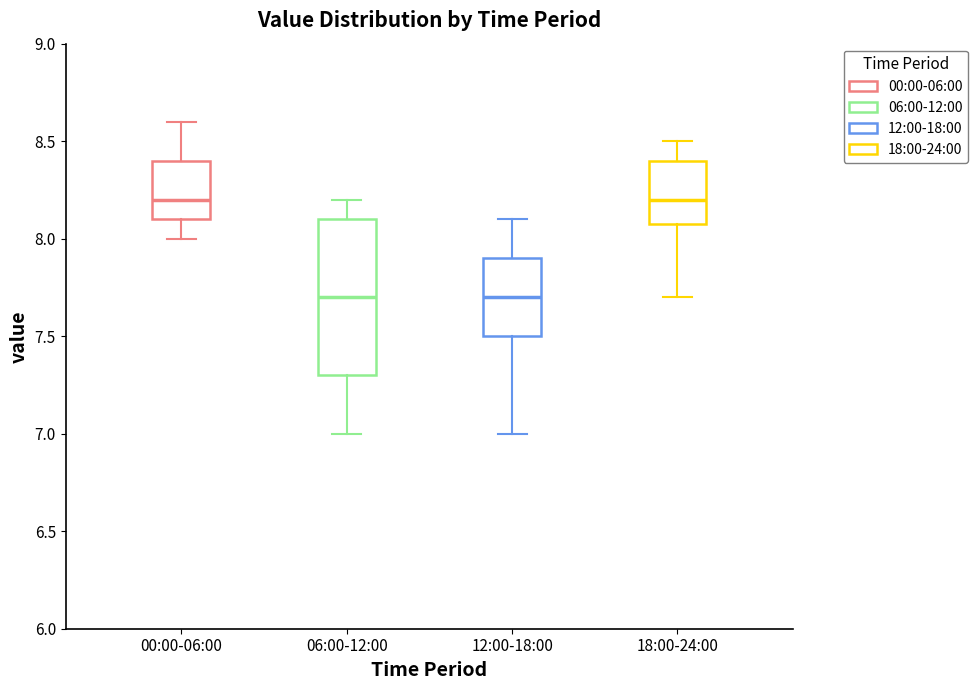

Reading left to right, transcribe this box plot: for each box, give where its median line is, the range the box spans, and where its two whiskers end, as read against the y-axis. The values are not printed on the chart, so give them approximately, as read against the axis.

00:00-06:00: median 8.2, box 8.1 to 8.4, whiskers 8.0 to 8.6
06:00-12:00: median 7.7, box 7.3 to 8.1, whiskers 7.0 to 8.2
12:00-18:00: median 7.7, box 7.5 to 7.9, whiskers 7.0 to 8.1
18:00-24:00: median 8.2, box 8.1 to 8.4, whiskers 7.7 to 8.5